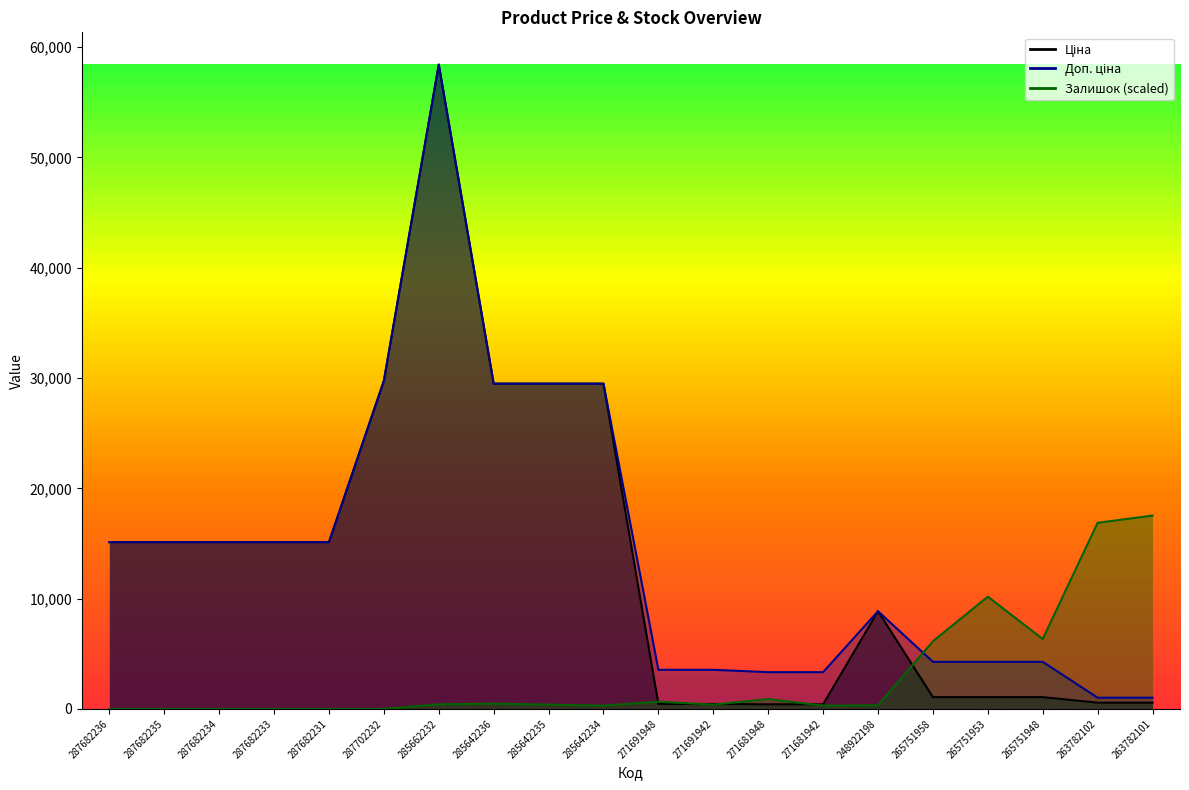

Which series ends up on top after the final intersection of Доп. ціна and Залишок?

Залишок